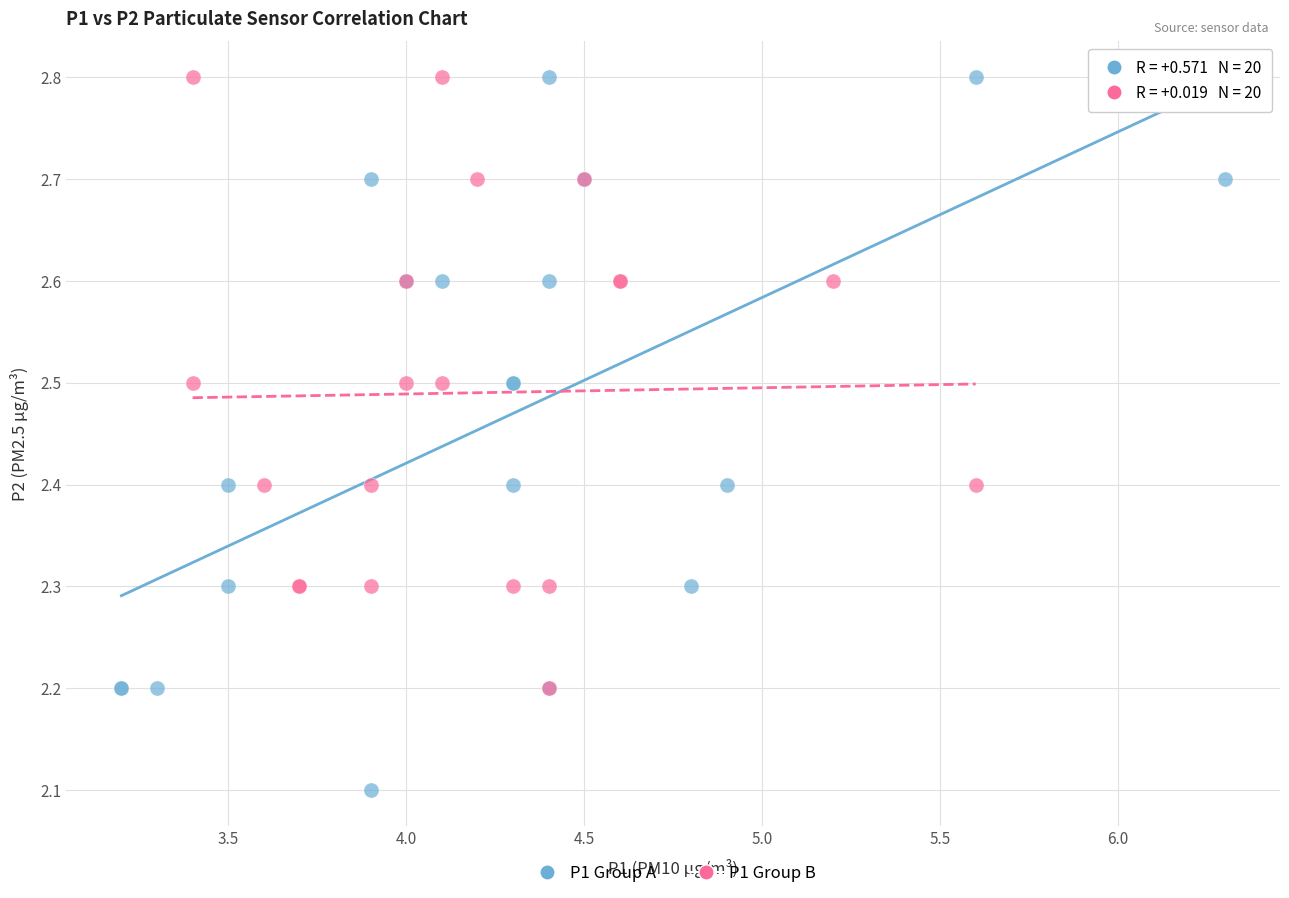

Which series has the widest spread of Y values?

P1 Group A